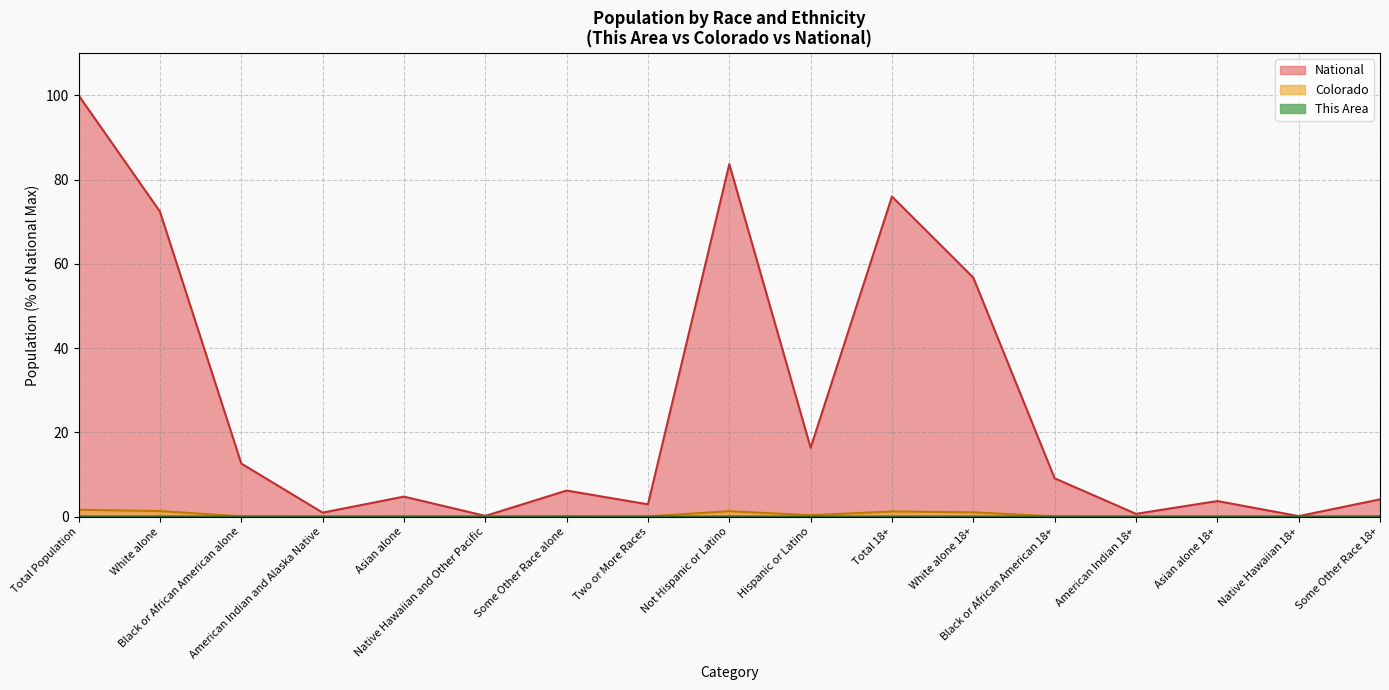

What is the value of the National point at the 1st from the left?

100.0